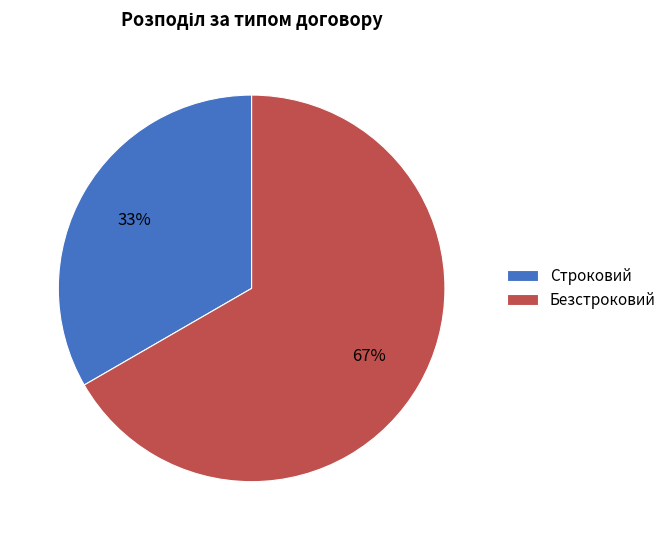

Count the number of slices in the pie.

2